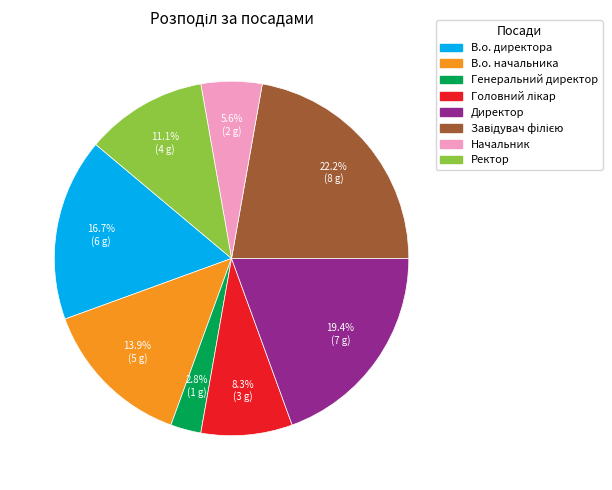

Between Начальник and Генеральний директор, which is larger?

Начальник